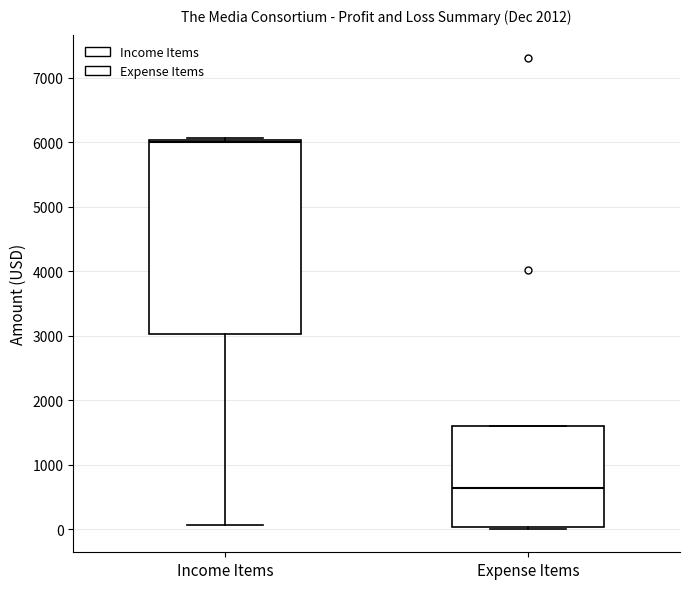

Where does the median line of the box for Expense Items sit on the y-axis? The values are not printed on the chart, so give them approximately, as read against the axis.

600